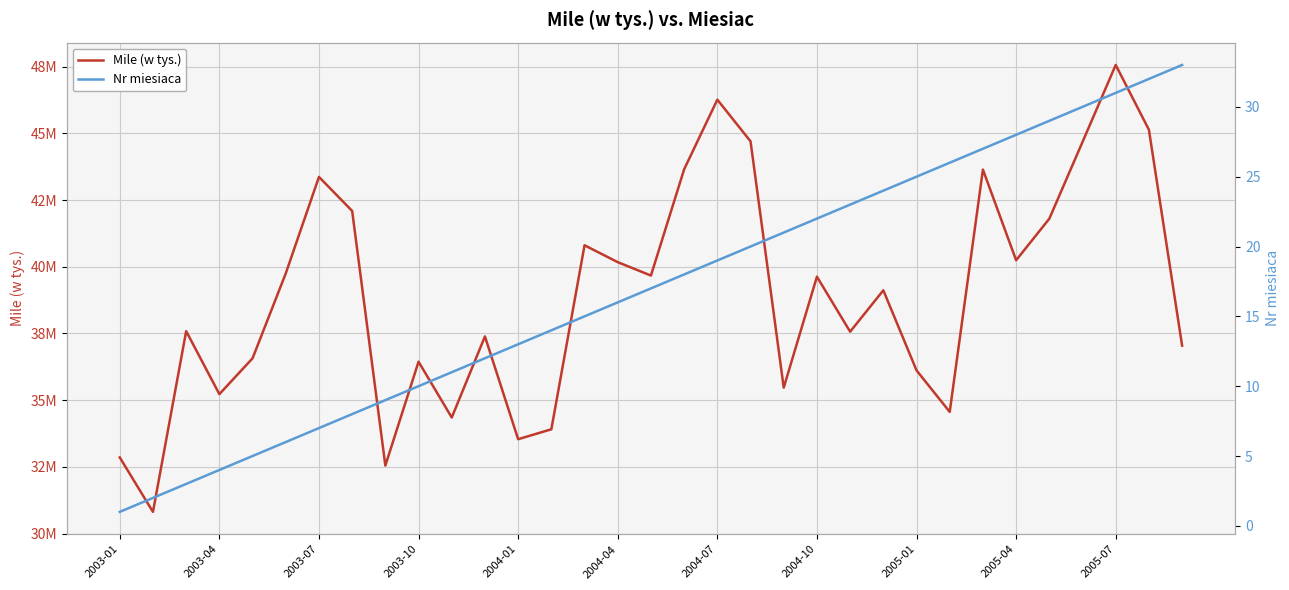

What are all the series names shown in the legend?

Mile (w tys.), Nr miesiaca